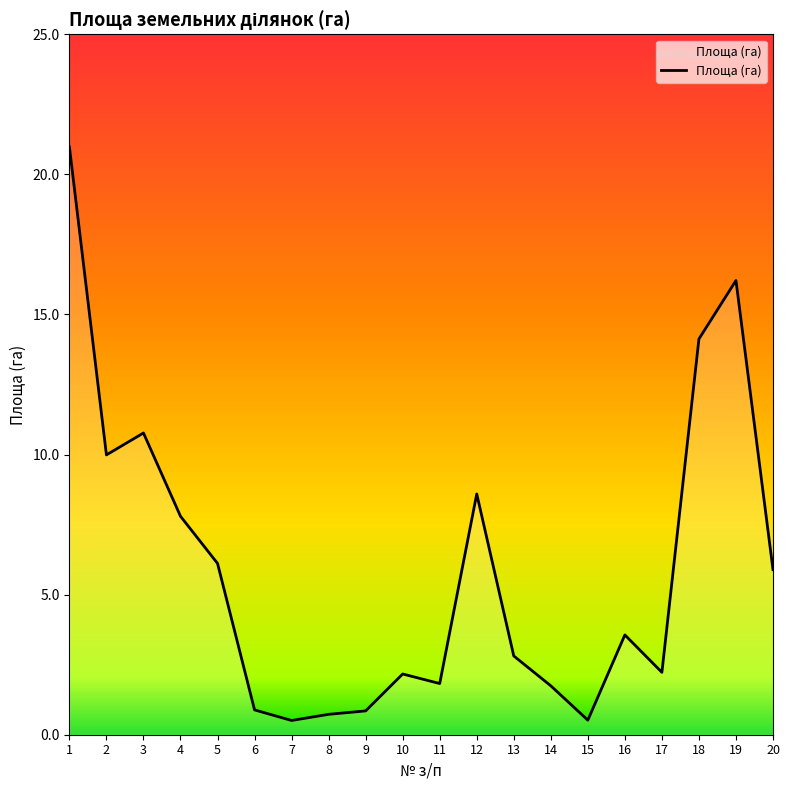

What is the difference between the values at 3 and 5?

4.7